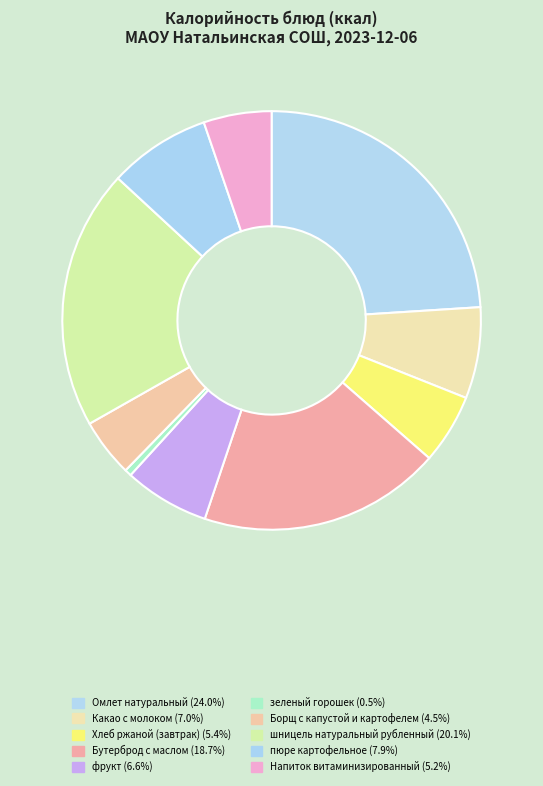

How many slices are in this pie chart?

10